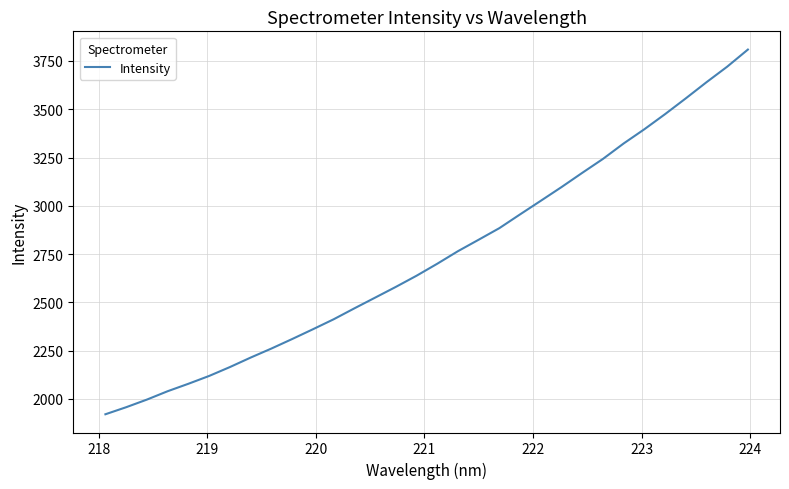

What is the maximum value shown in the chart?

3808.9